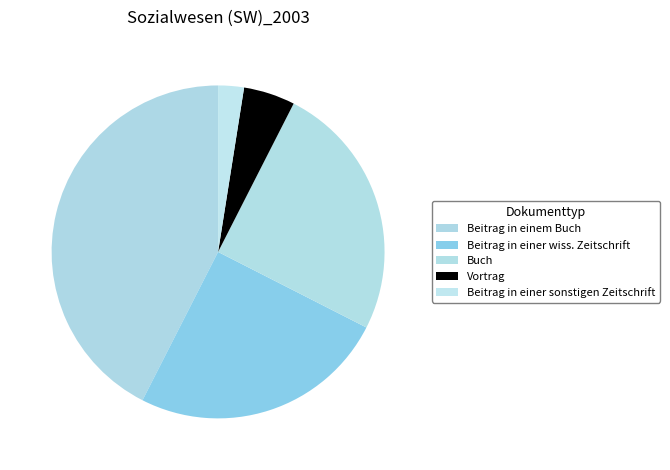

Count the number of slices in the pie.

5